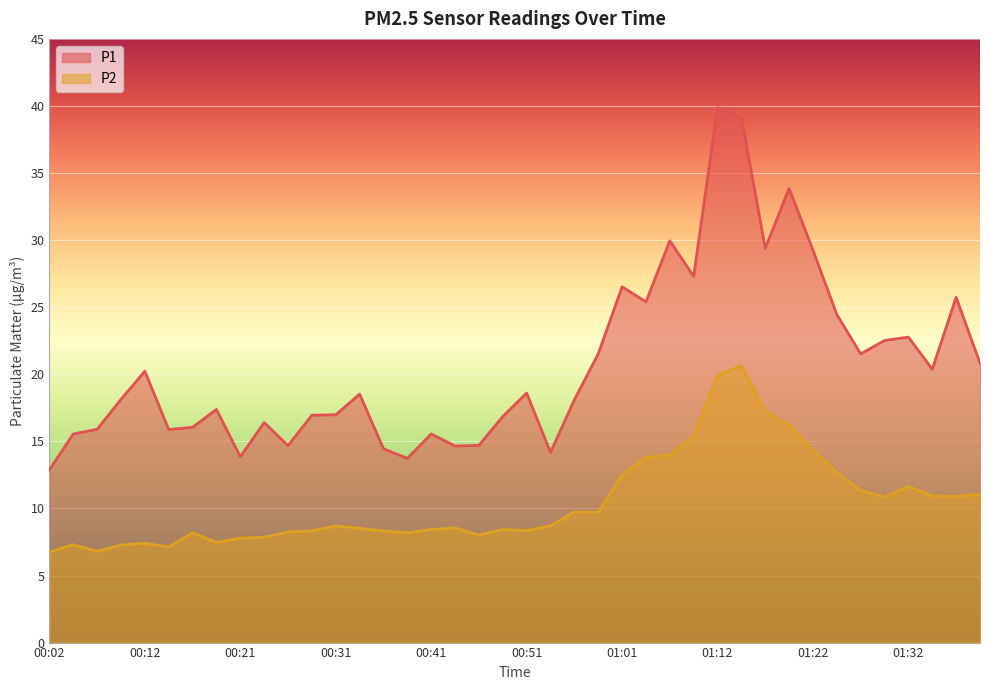

List the labels in order of P2 value, smallest first.

00:02, 00:07, 00:14, 00:09, 00:04, 00:12, 00:19, 00:21, 00:24, 00:46, 00:16, 00:39, 00:26, 00:29, 00:36, 00:51, 00:41, 00:49, 00:34, 00:44, 00:31, 00:54, 00:59, 00:56, 01:30, 01:38, 01:35, 01:40, 01:27, 01:32, 01:01, 01:24, 01:04, 01:06, 01:22, 01:09, 01:19, 01:17, 01:12, 01:14